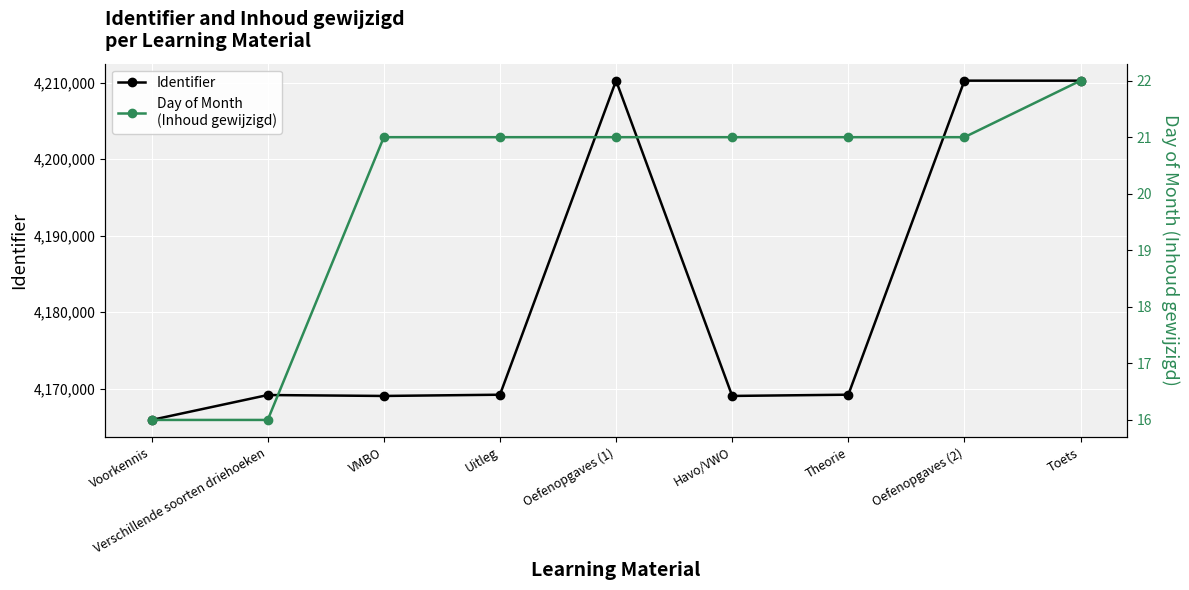

At which label does Identifier first exceed 4169198?

Oefenopgaves (1)